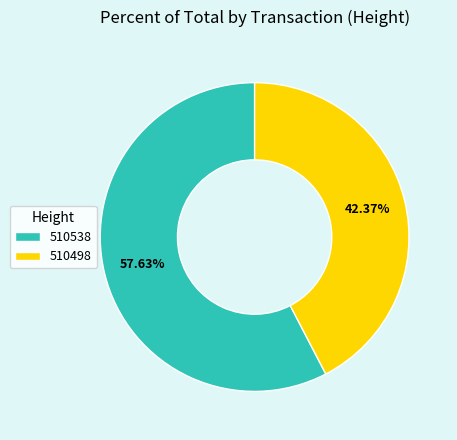

Is there any slice that represents more than half of the pie?

Yes